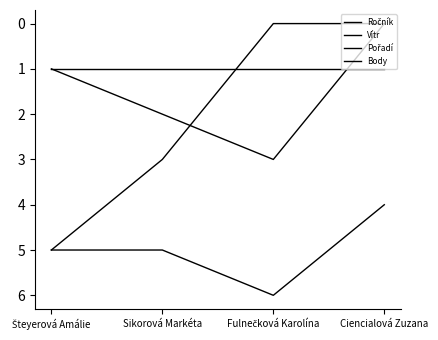

At which category does Ročník reach its first local peak?

Fulnečková Karolína